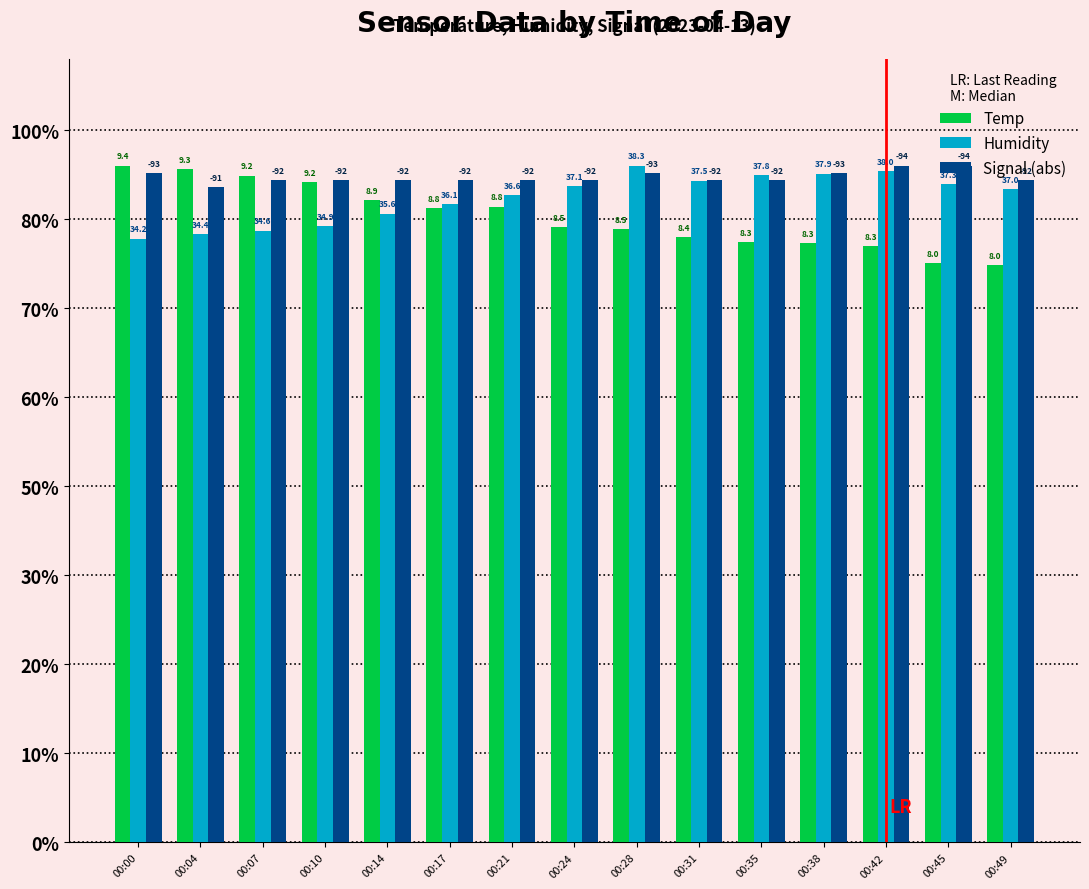

What are all the series names shown in the legend?

Temp, Humidity, Signal (abs)